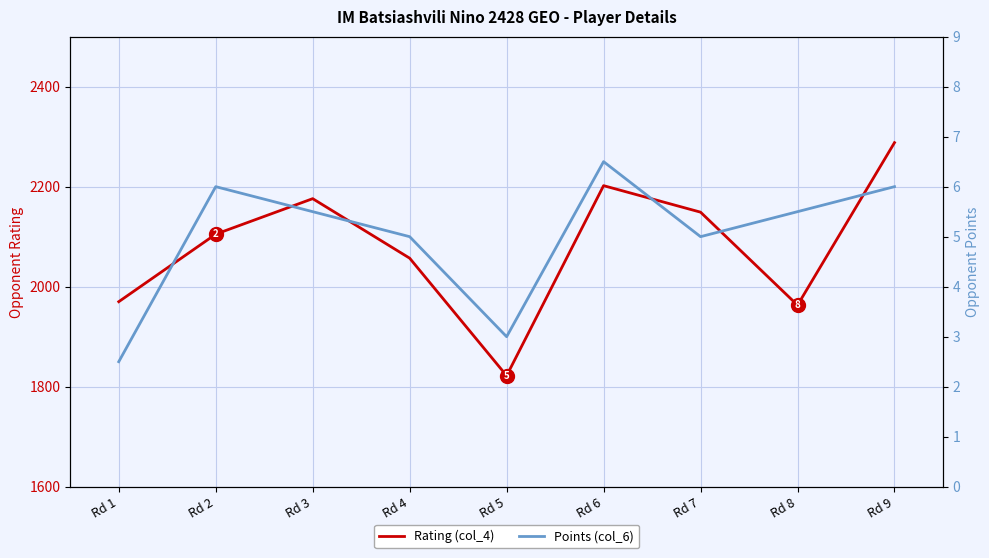

What is the minimum value shown in the chart?

2.5